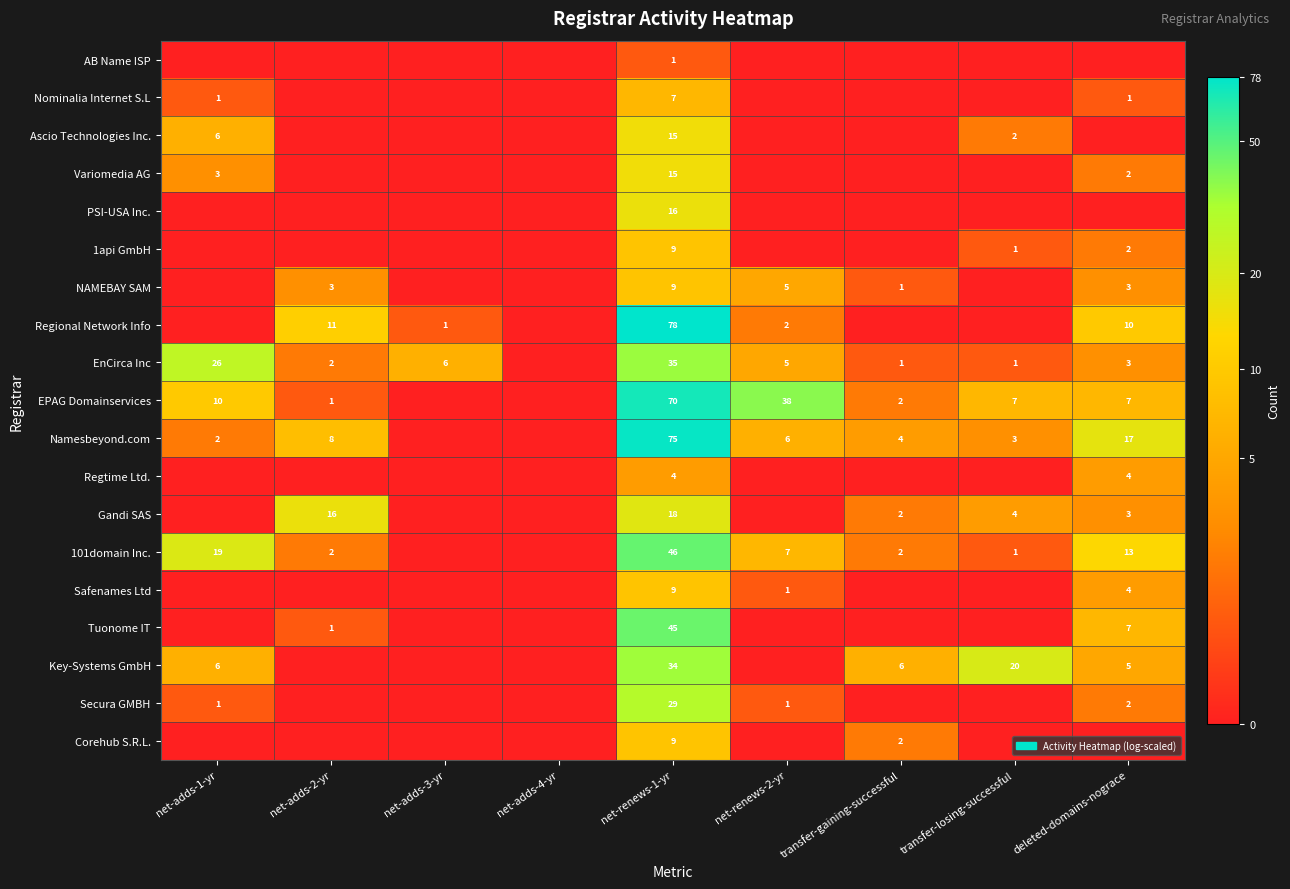

True or false: EPAG Domainservices has a value of 12 at net-renews-2-yr.

False